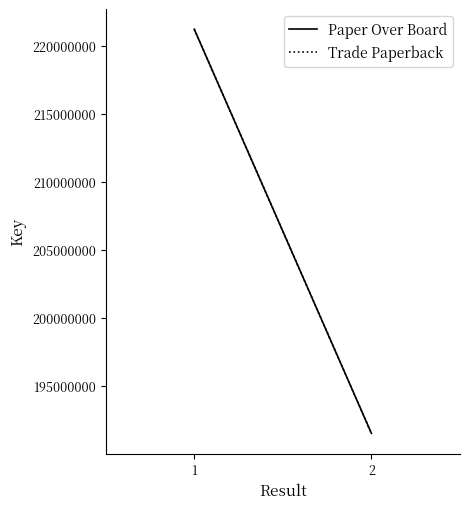

What is the difference between the maximum and minimum values in the Trade Paperback series?

29706527